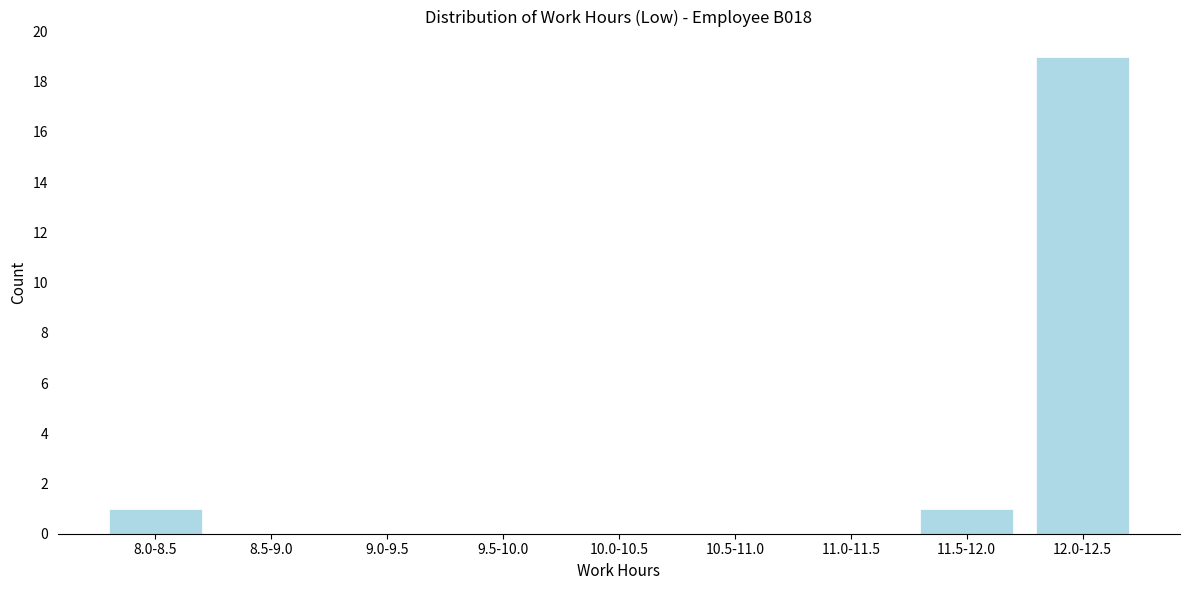

Reading right to left, what are all the values shown in this chart?

12.0-12.5=19	11.5-12.0=1	11.0-11.5=0	10.5-11.0=0	10.0-10.5=0	9.5-10.0=0	9.0-9.5=0	8.5-9.0=0	8.0-8.5=1